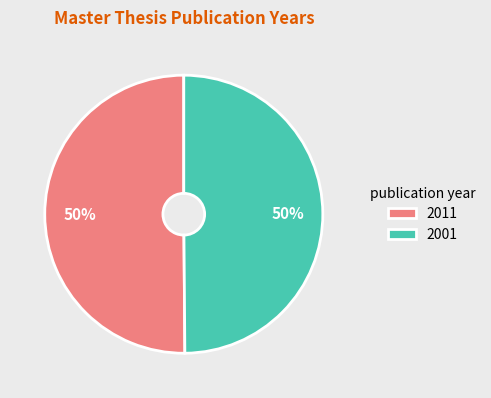

Combined, do 2011 and 2001 account for over 50%?

Yes